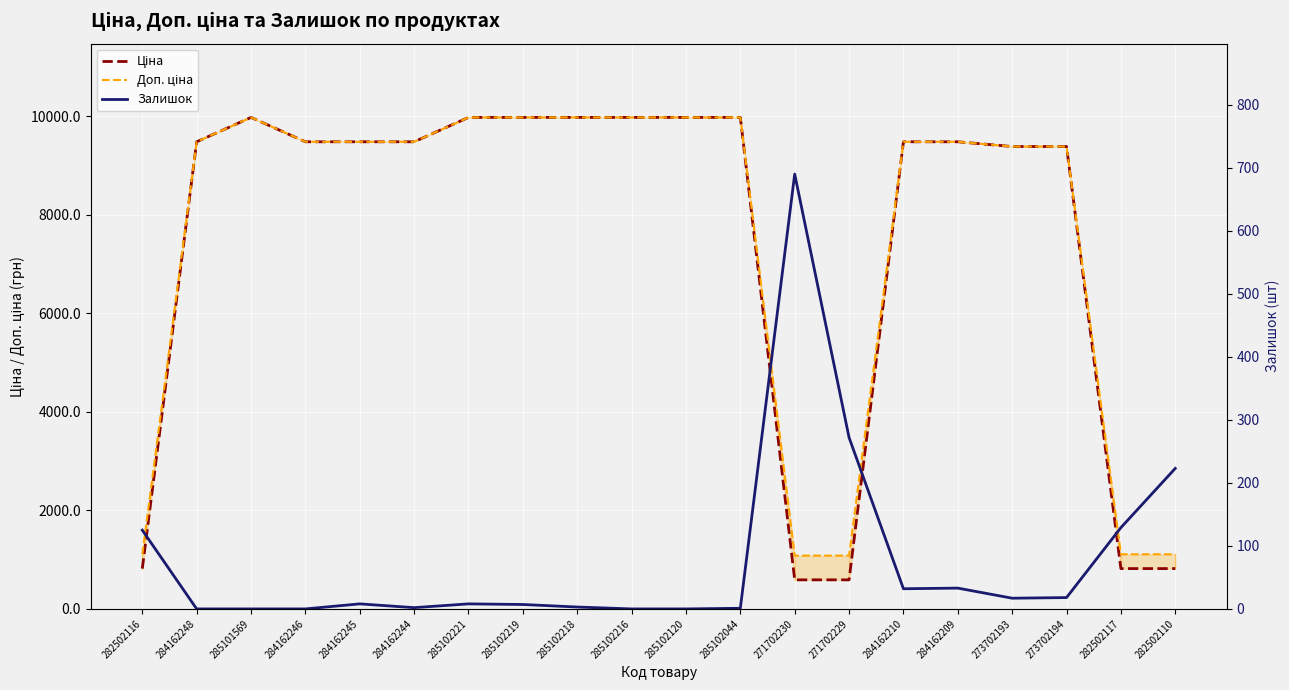

At which category is the sum across all series the highest?

285102221